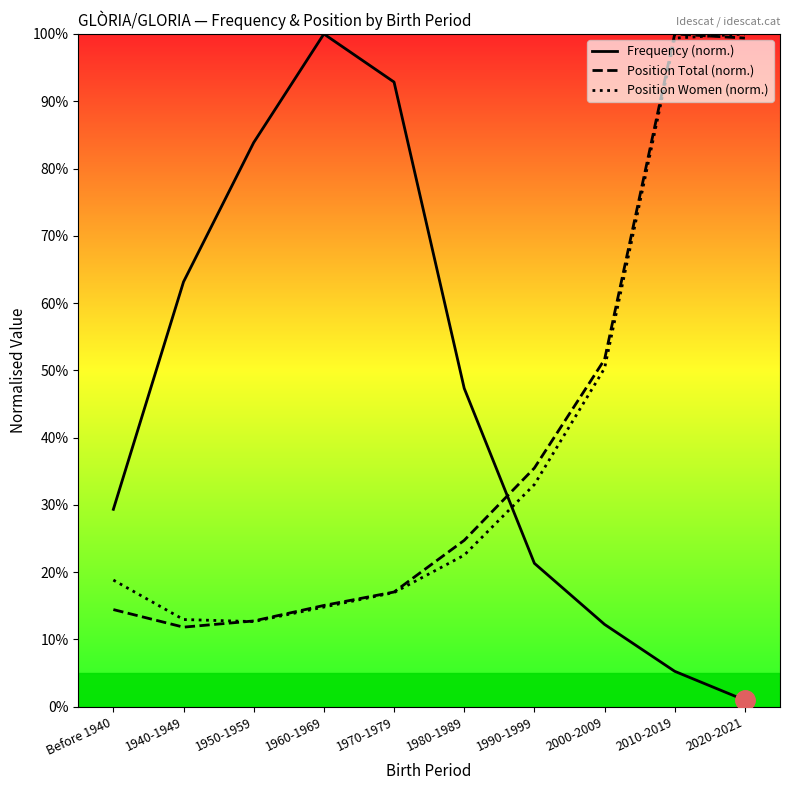

What is the difference between the Position Total (norm.) values at 2000-2009 and 1980-1989?

26.9